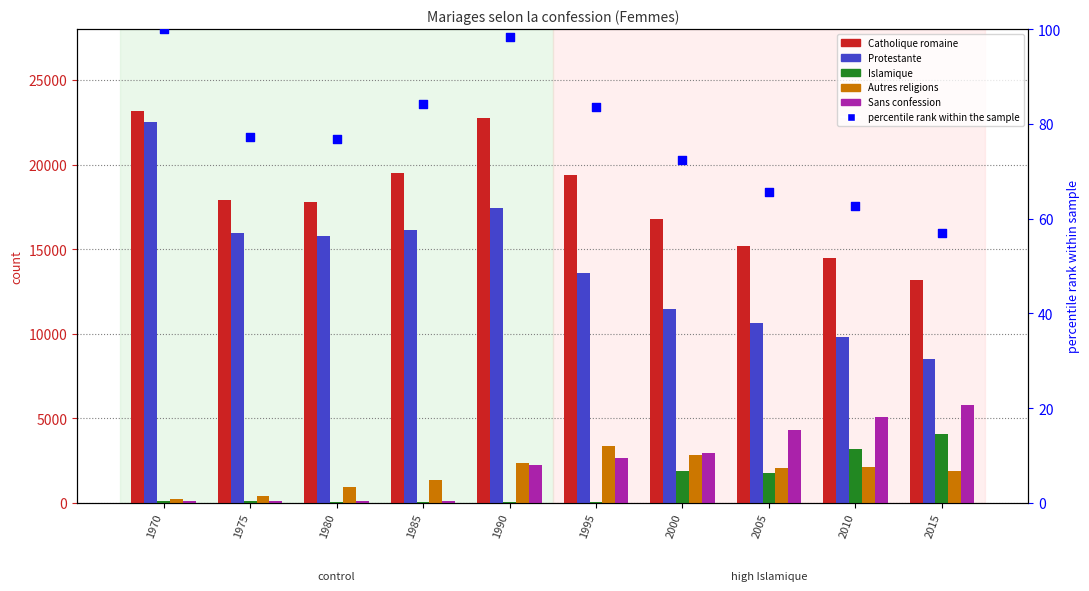

What is the total value across all series at 1990?

44964.3